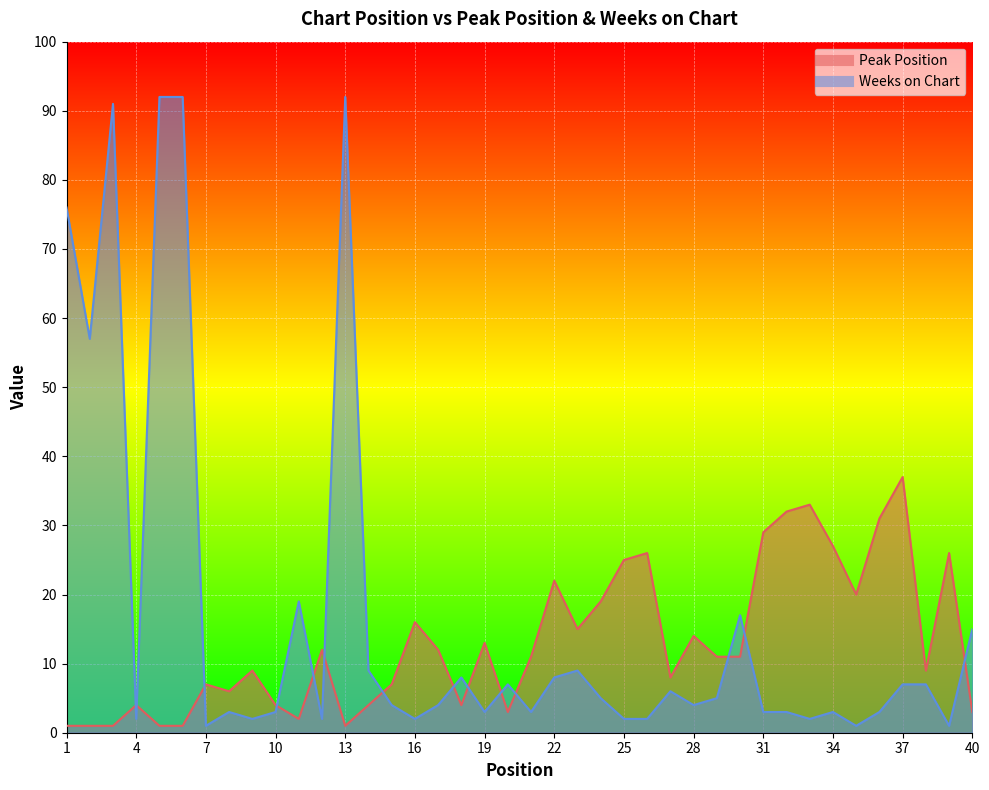

True or false: Peak Position has a value of 4 at 10.

True